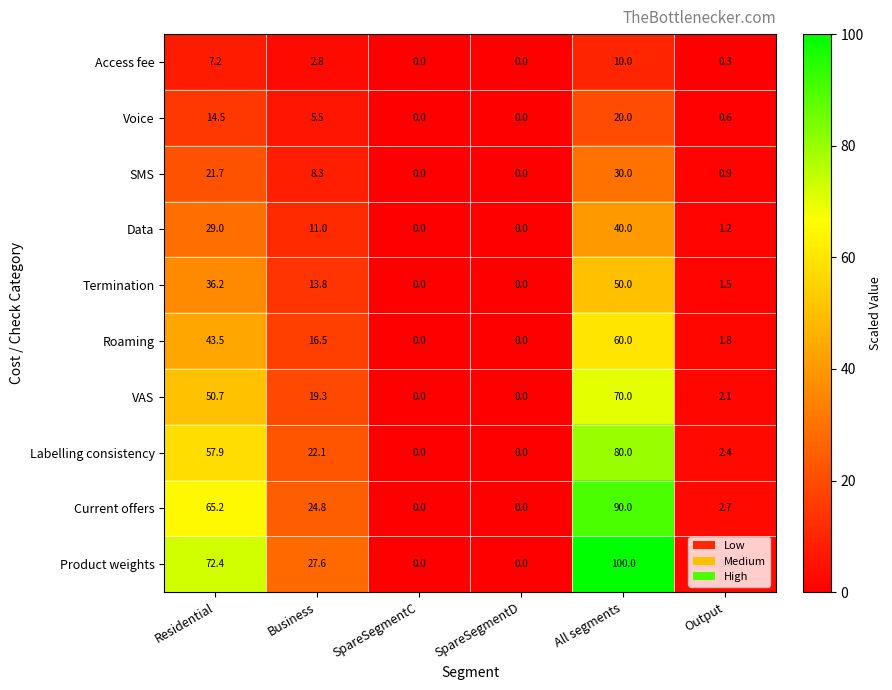

At how many categories does at least one series exceed 20?

3